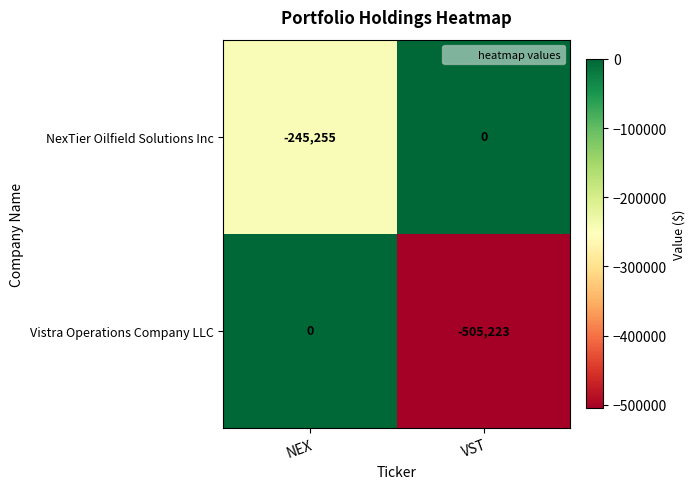

At which label does Vistra Operations Company LLC reach its peak?

NEX